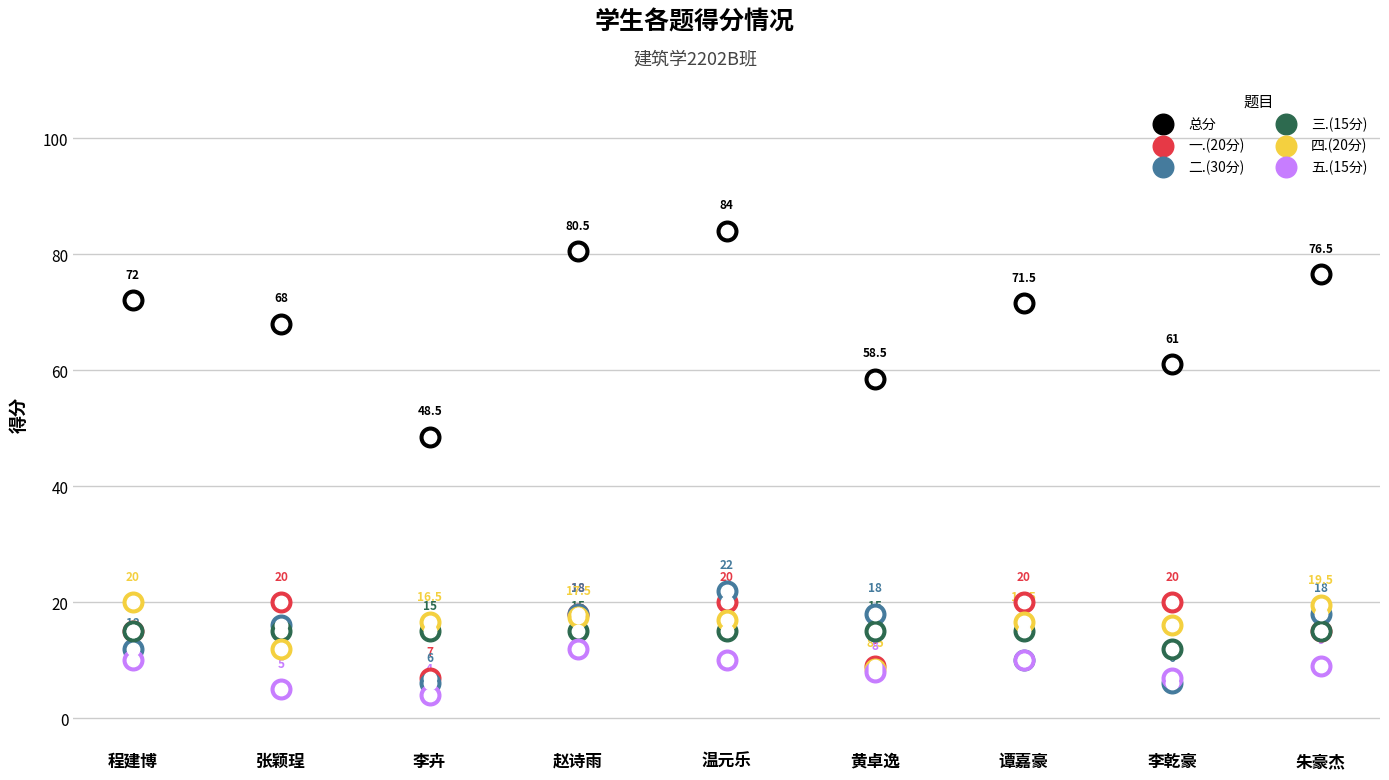

What are all the series names shown in the legend?

总分, 一.(20分), 二.(30分), 三.(15分), 四.(20分), 五.(15分)